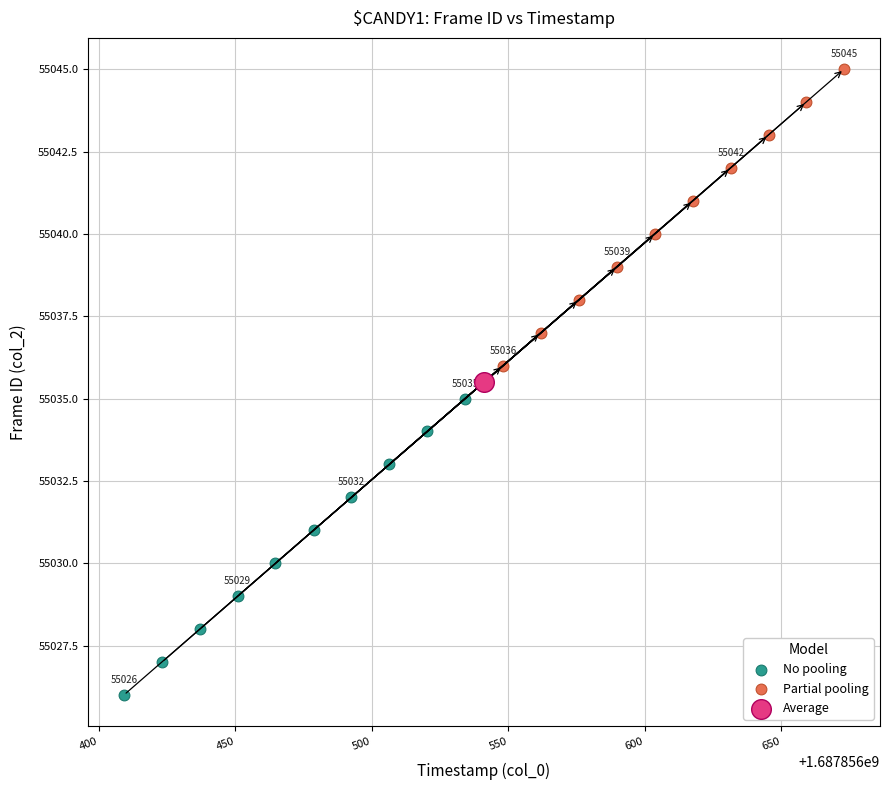

Which series reaches the minimum Y coordinate?

No pooling